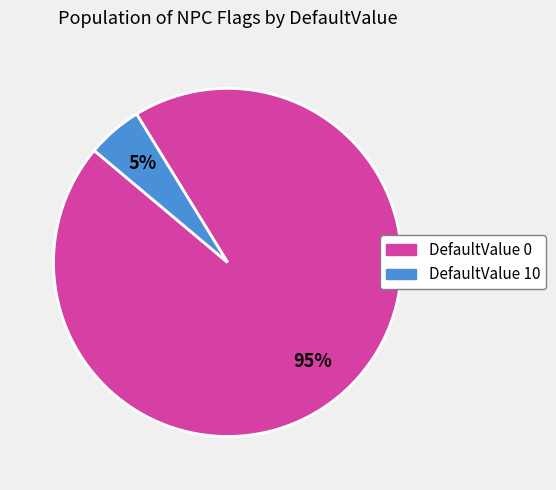

What is the largest slice in the pie chart?

DefaultValue 0